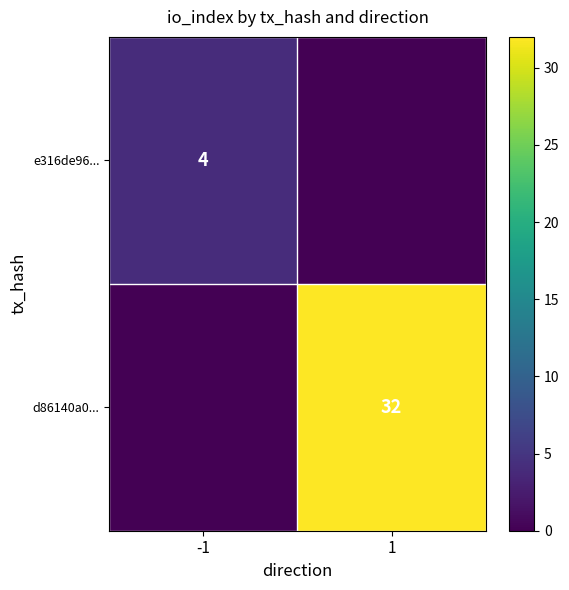

At how many categories does at least one series exceed 31?

1